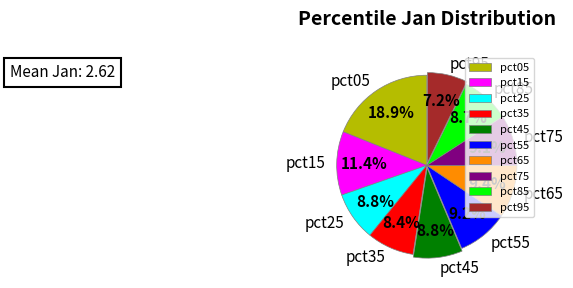

Which category has the biggest portion of the pie?

pct05